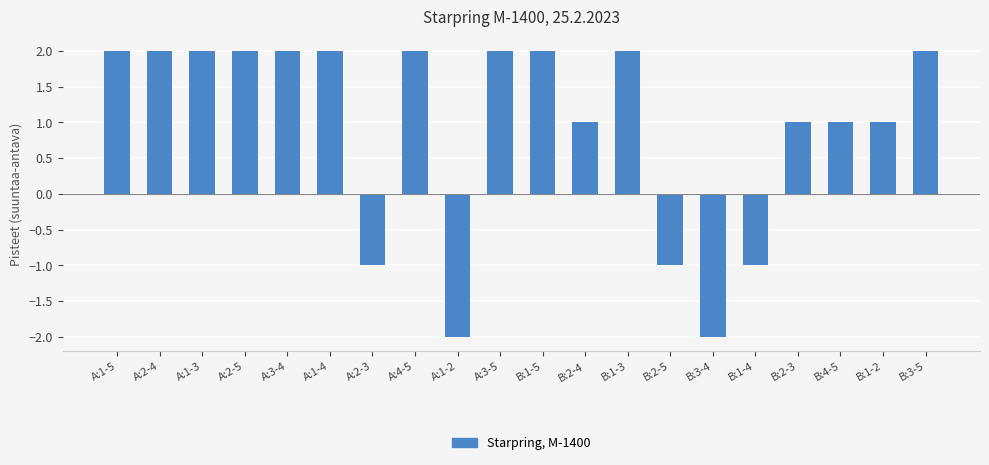

What is the maximum value shown in the chart?

2